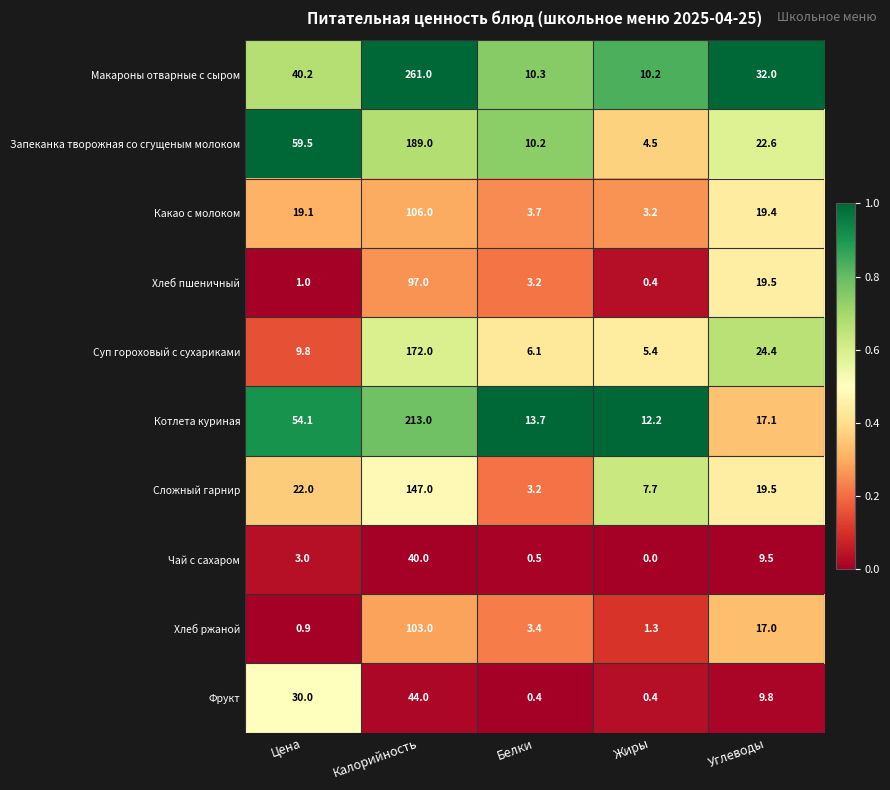

The value of Чай с сахаром at Жиры is 0.0. True or false?

True